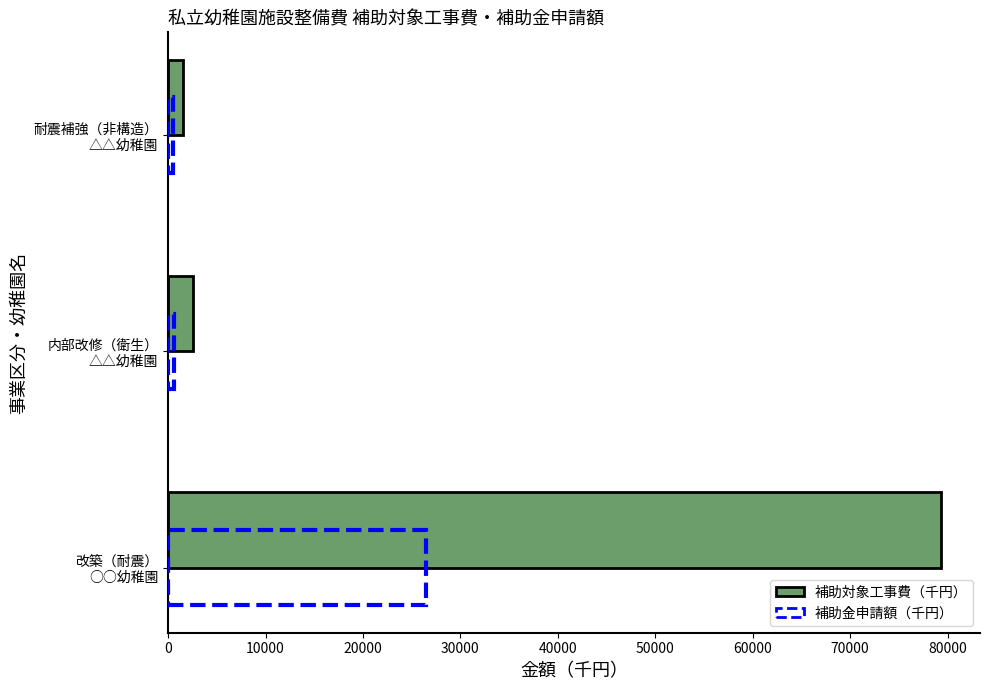

What is the sum of all values?

83360